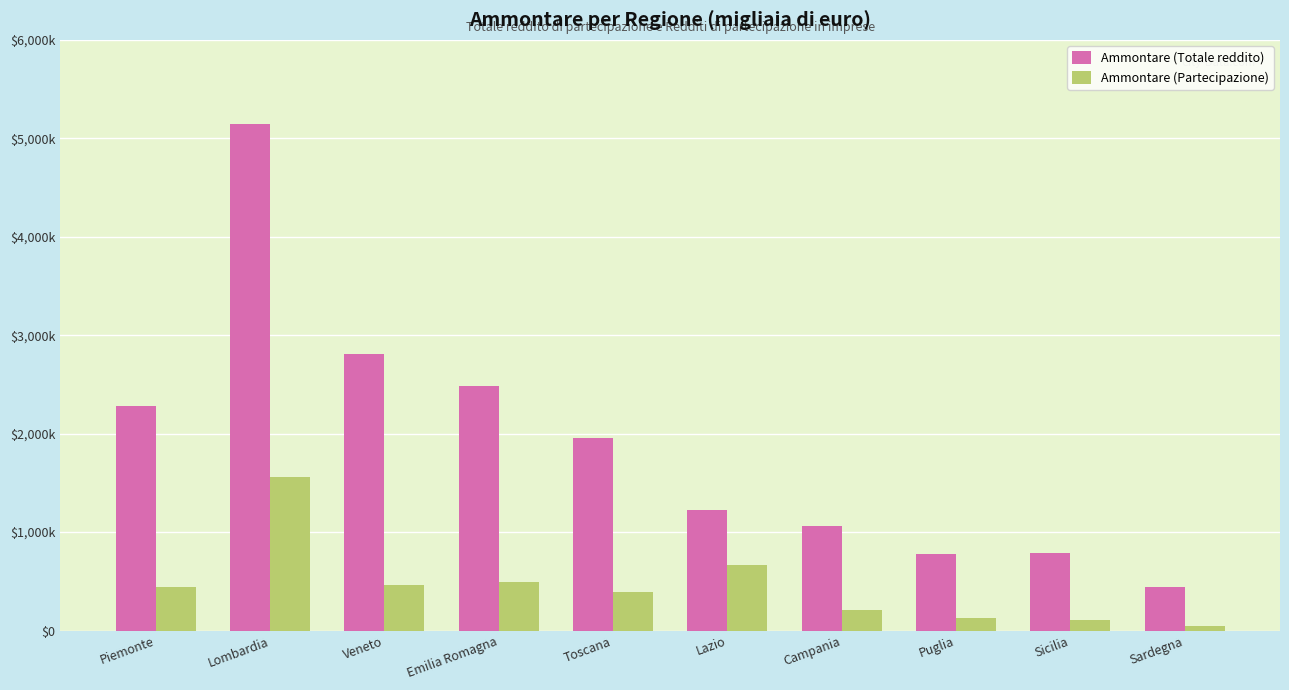

What is the total value across all series at Emilia Romagna?

2979236